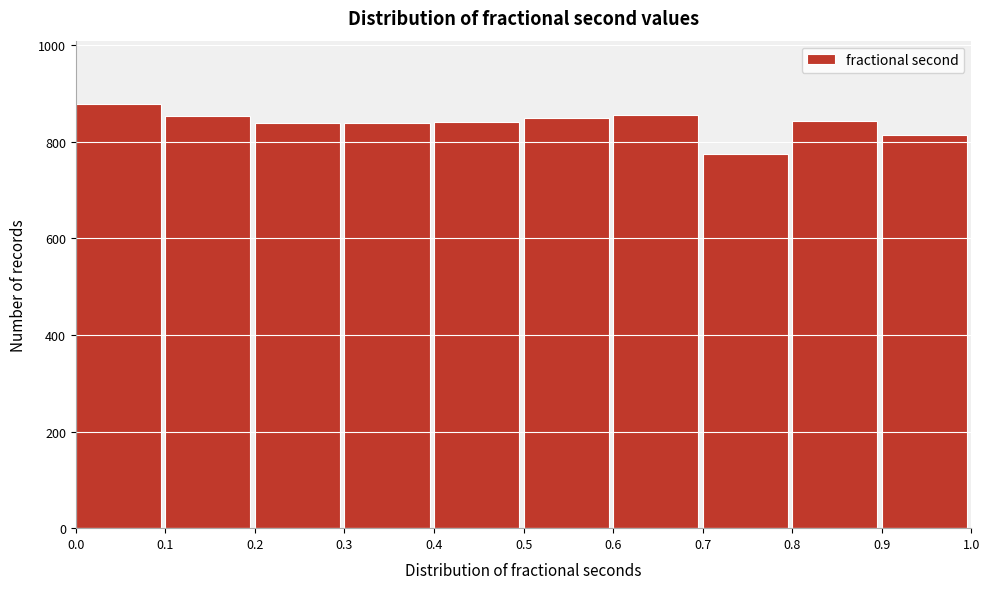

Reading left to right, list every bar in this chart as the range it spans on the x-axis followed by its height. The values are not printed on the chart, so give them approximately, as read against the axis.

0.0 to 0.1: 880
0.1 to 0.2: 860
0.2 to 0.3: 840
0.3 to 0.4: 840
0.4 to 0.5: 840
0.5 to 0.6: 840
0.6 to 0.7: 860
0.7 to 0.8: 780
0.8 to 0.9: 840
0.9 to 1.0: 820